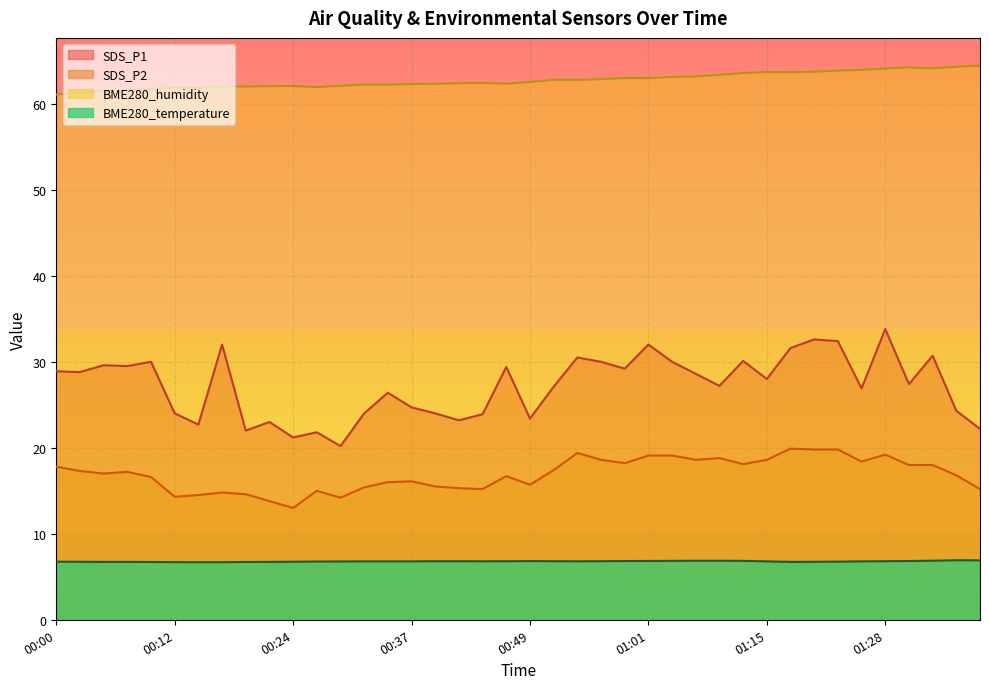

What are all the series names shown in the legend?

SDS_P1, SDS_P2, BME280_humidity, BME280_temperature